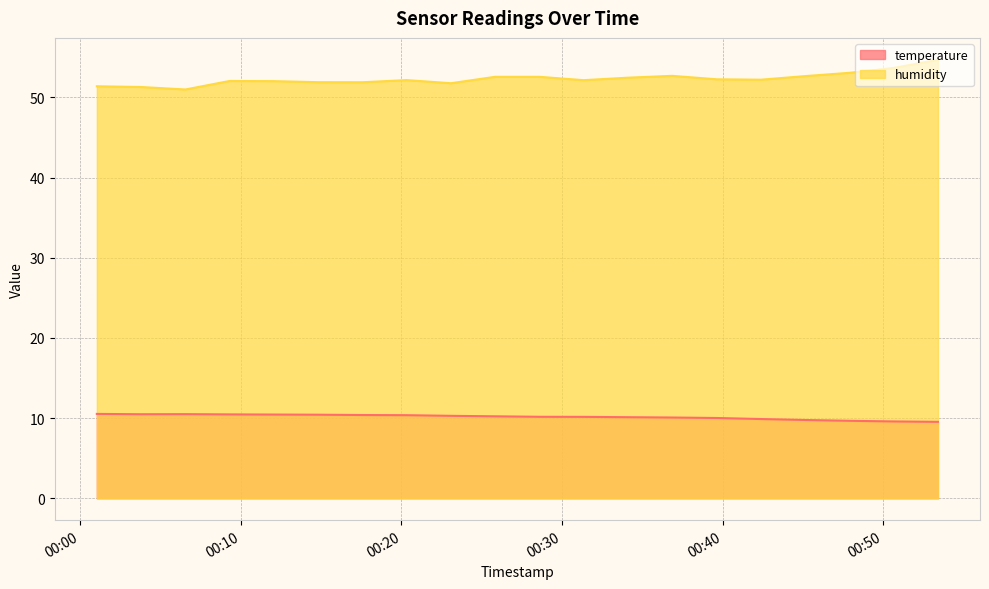

True or false: temperature and humidity cross at least once.

False